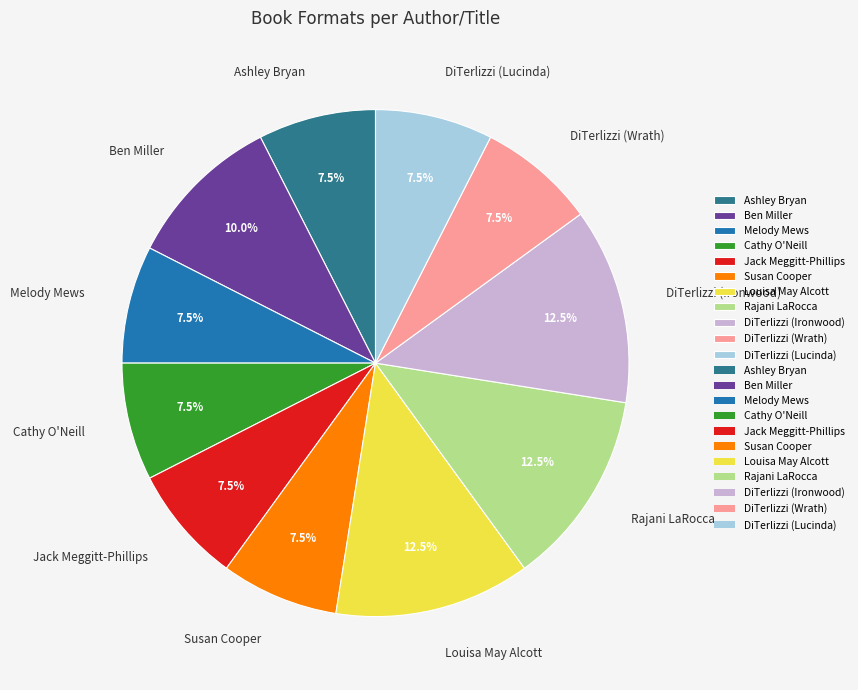

What portion of the pie excludes Cathy O'Neill?

92.5%